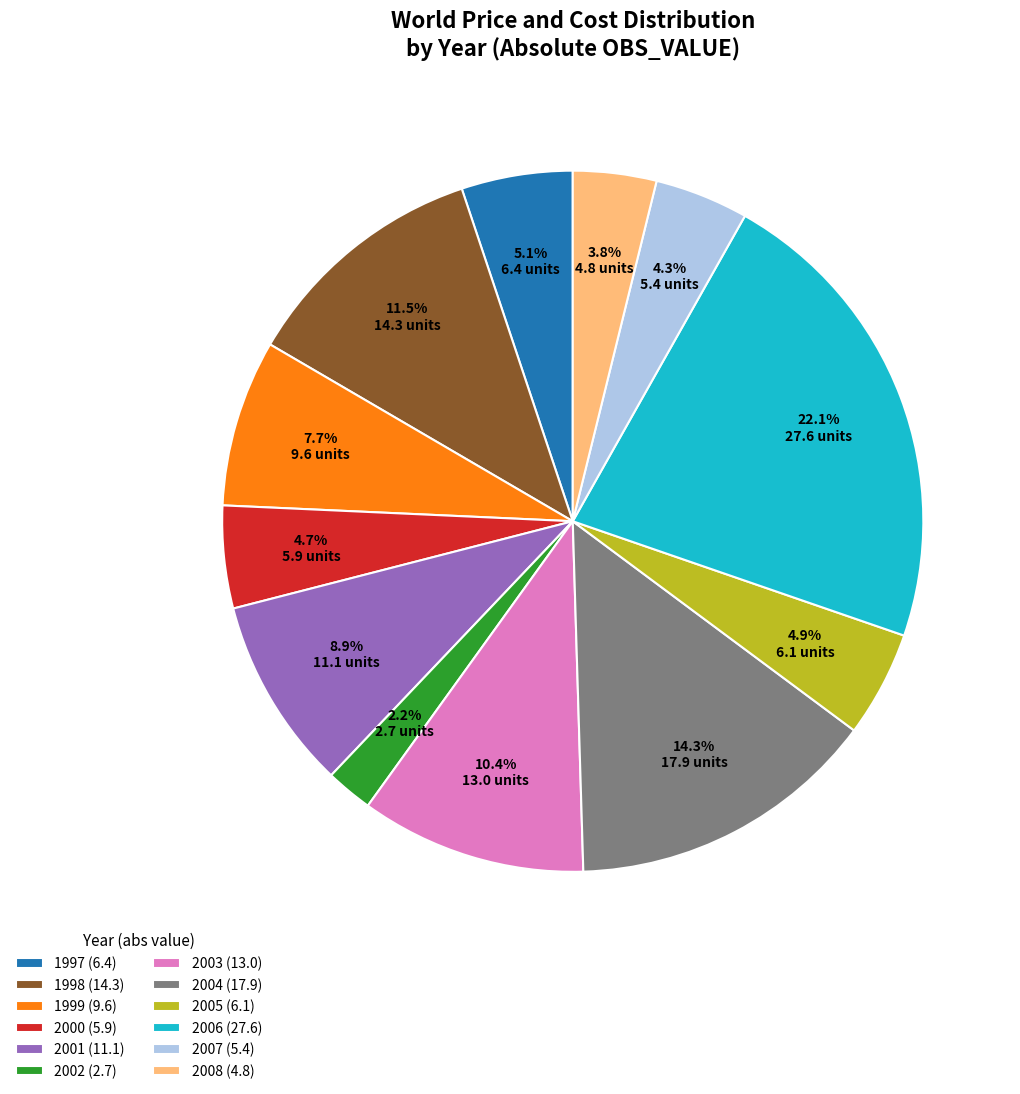

Is there any slice that represents more than half of the pie?

No